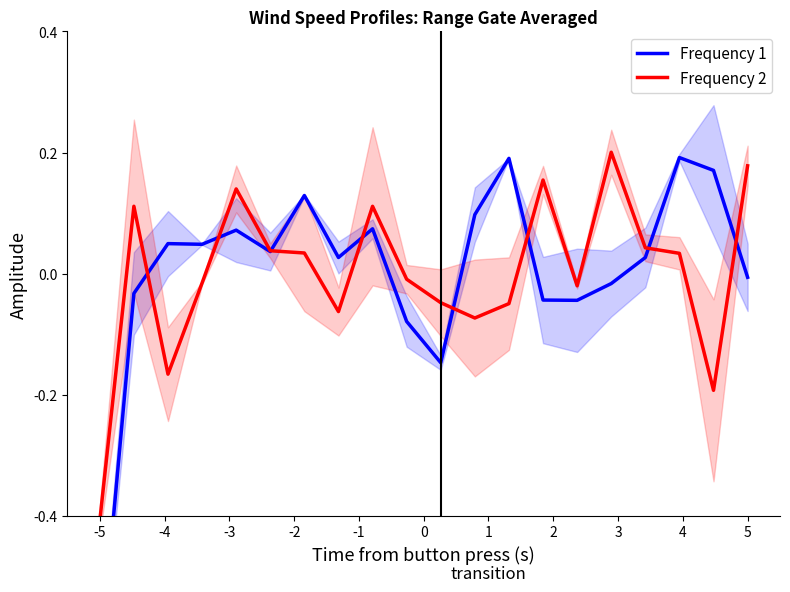

What is the difference between the highest and lowest values at 16?

0.1